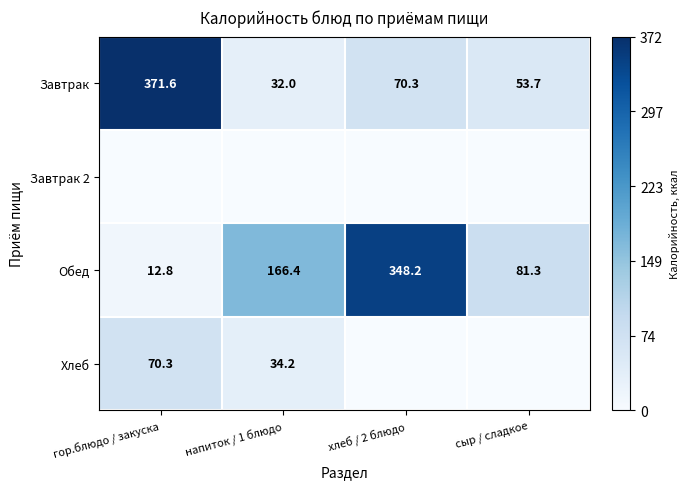

At which label is Обед closest to 180?

напиток / 1 блюдо